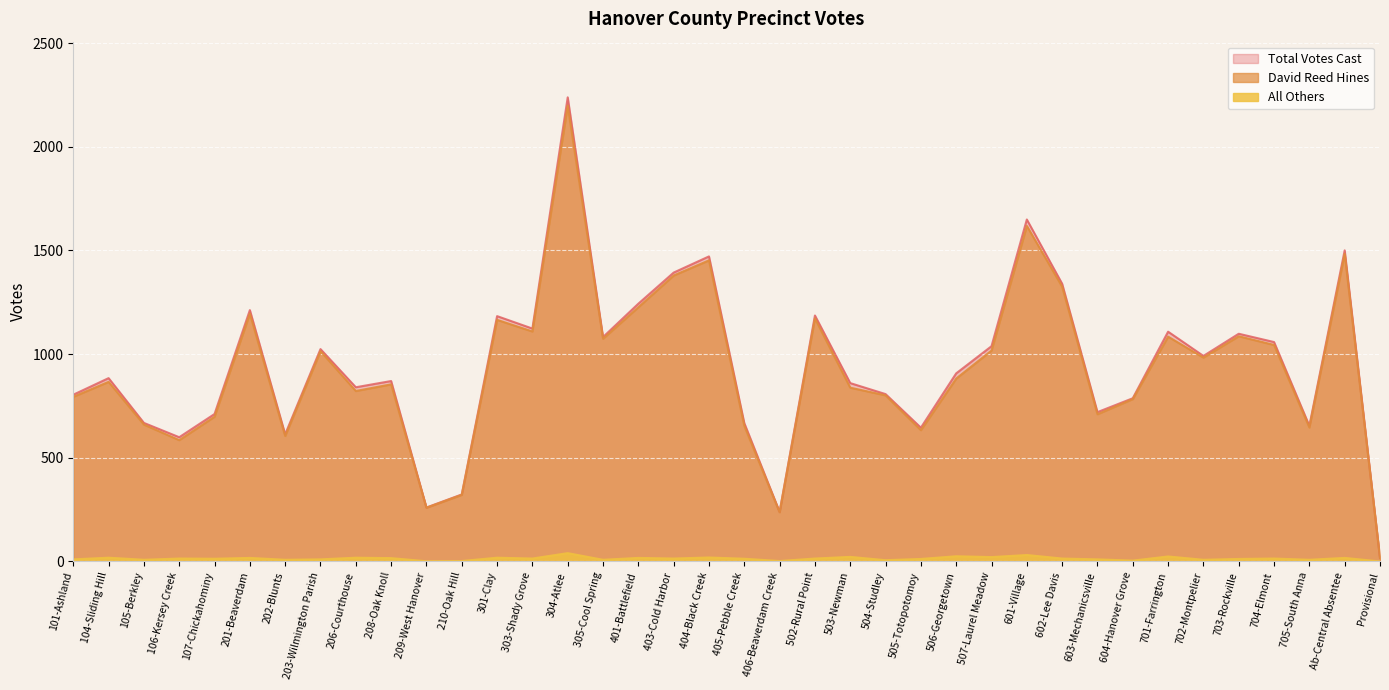

Is it true that Total Votes Cast equals 301 at 107-Chickahominy?

False